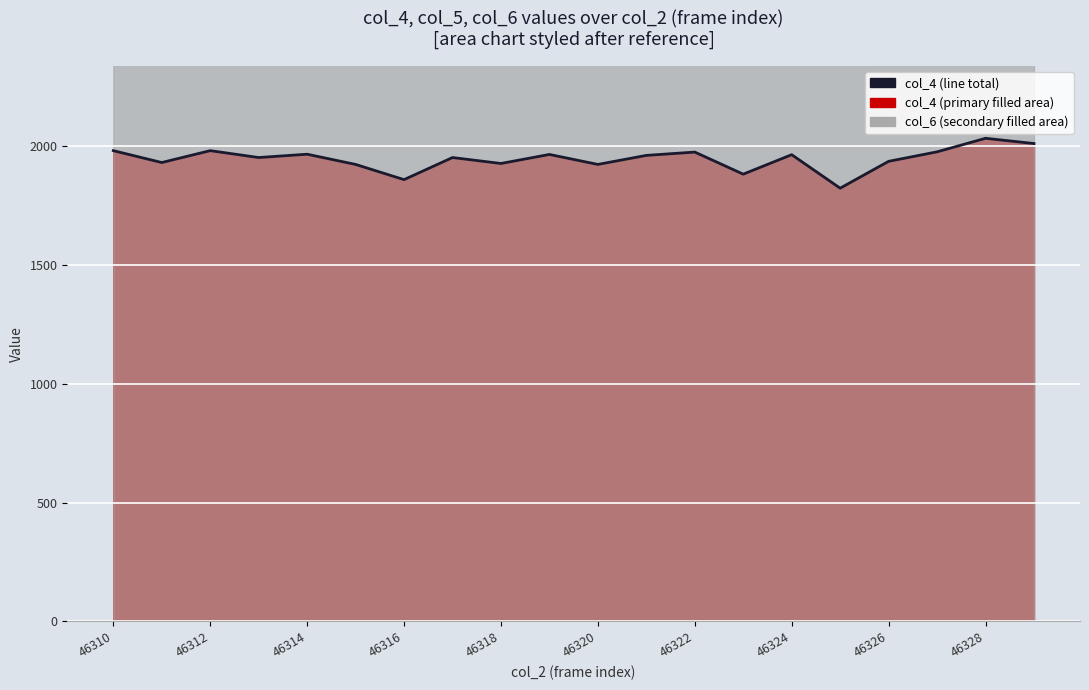

Approximately how many times larger is the value at 46314 compared to 17?

1.0